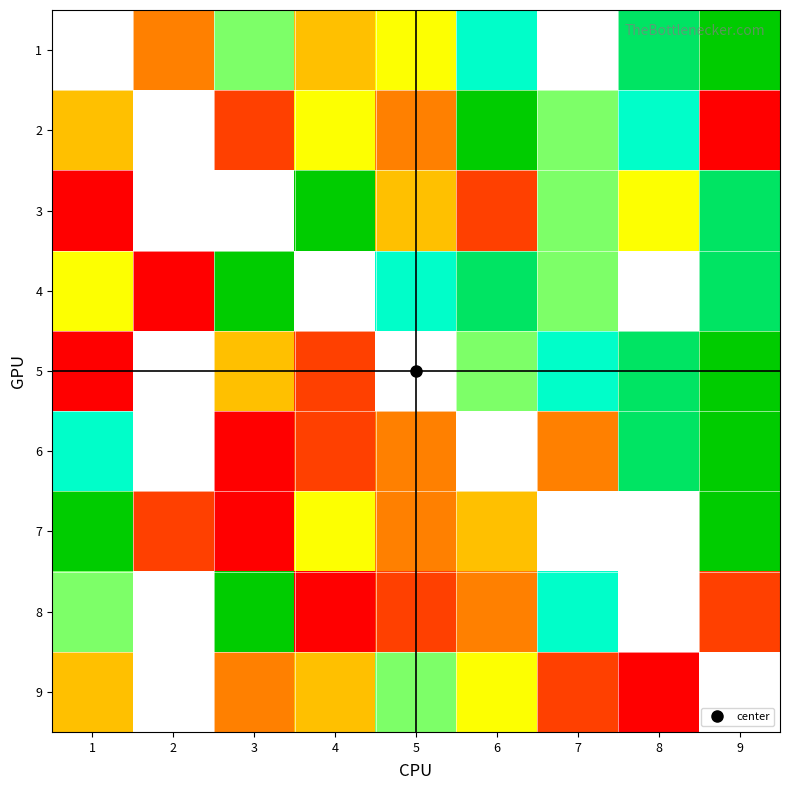

The 4 series shows 1.9 at 9. True or false?

False